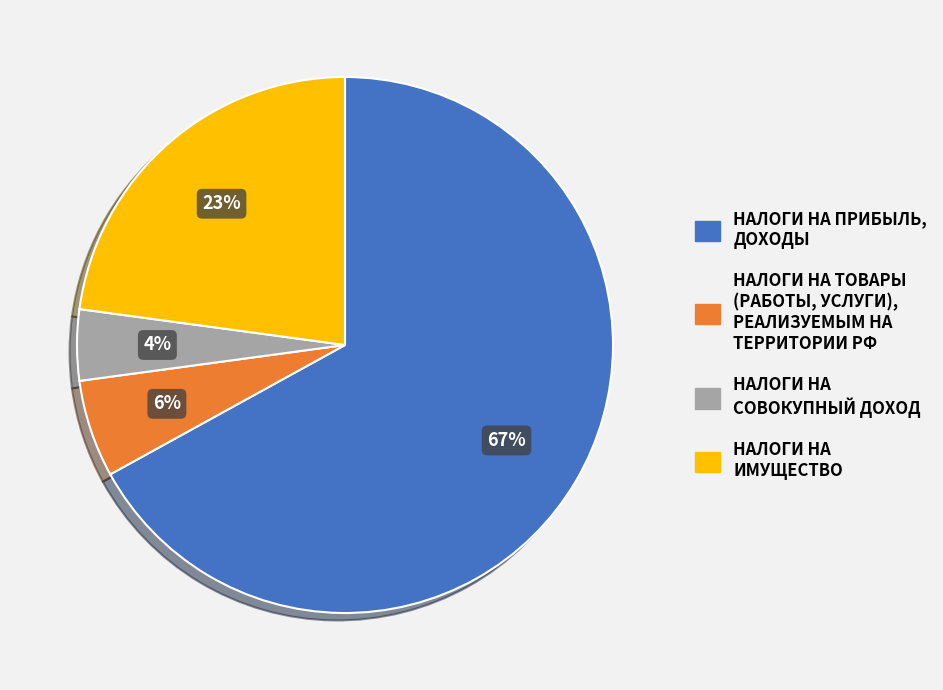

Which slice is the smallest?

НАЛОГИ НА СОВОКУПНЫЙ ДОХОД